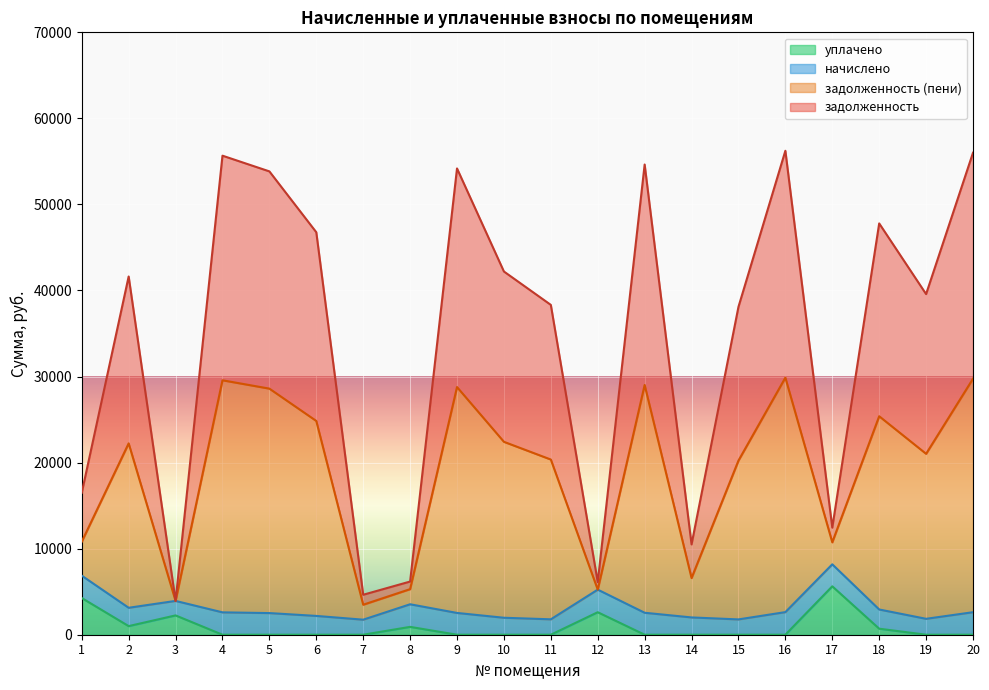

At which label does уплачено reach its peak?

17